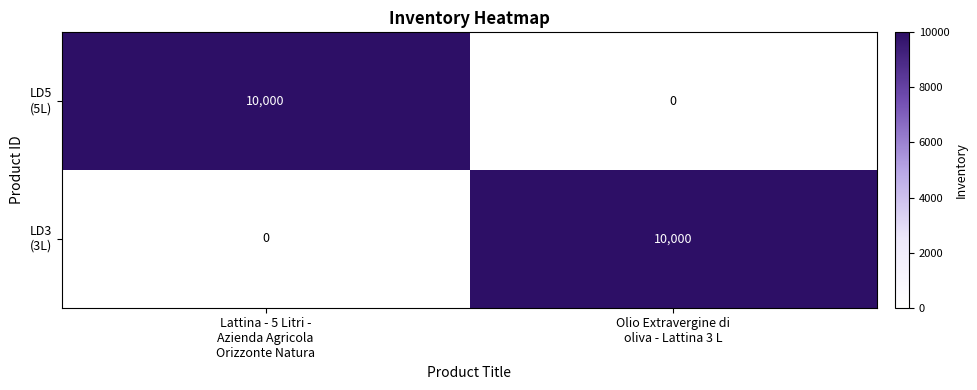

How many data points does each series have?

2